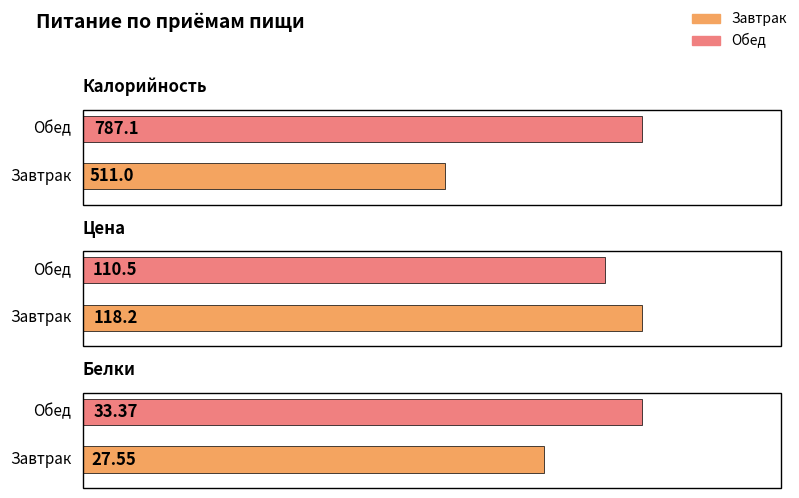

What is the sum of all Белки values?

60.9